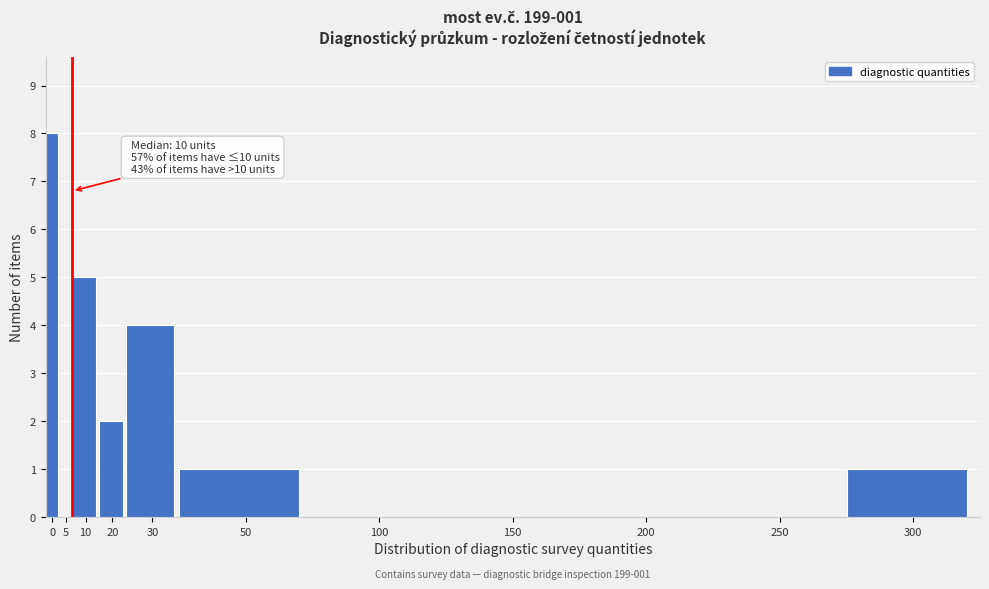

Reading left to right, extract all data points from this chart.

0=8	5=0	10=5	20=2	30=4	50=1	100=0	150=0	200=0	250=0	300=1